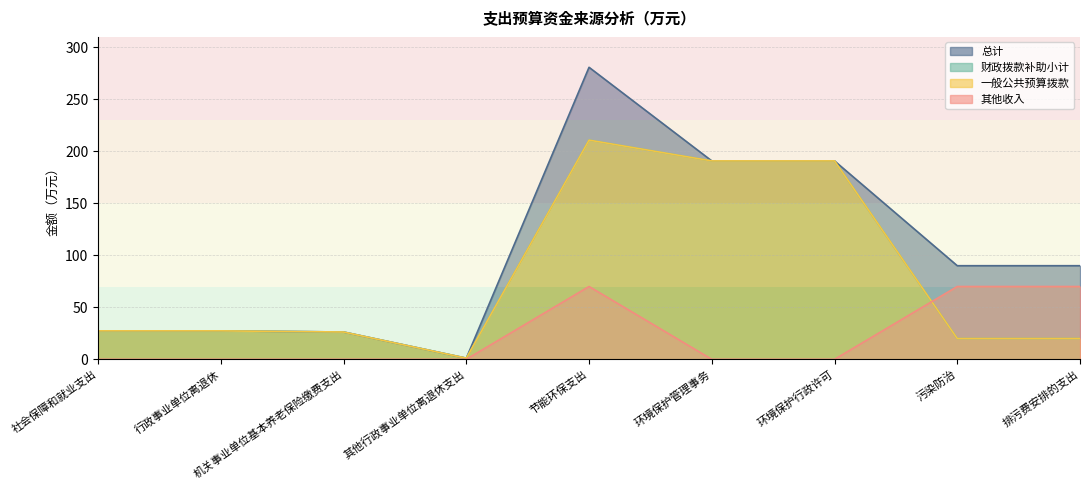

Does the chart display data point markers on the line(s)?

No